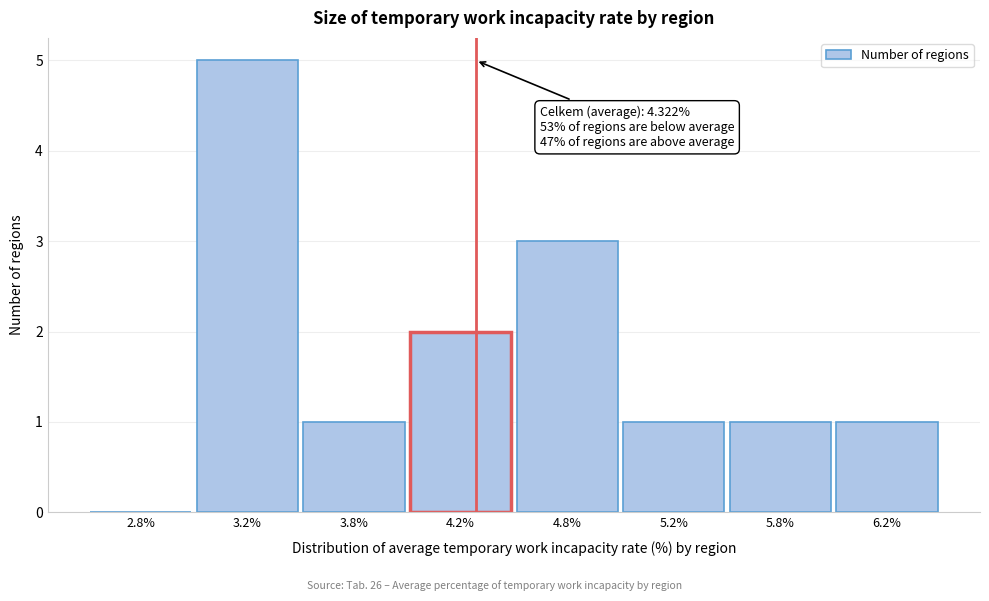

Reading left to right, extract all data points from this chart.

2.8%=0	3.2%=5	3.8%=1	4.2%=2	4.8%=3	5.2%=1	5.8%=1	6.2%=1